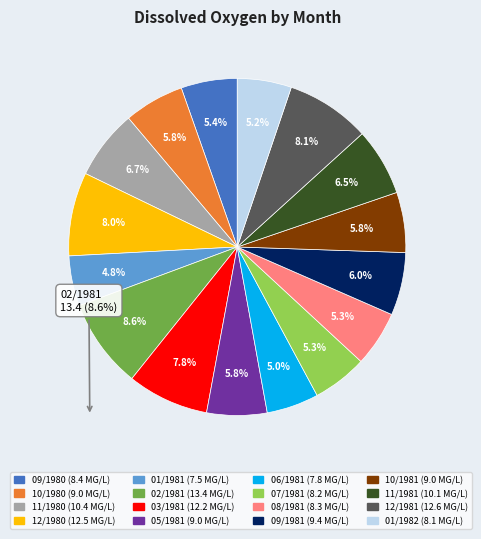

What is the largest slice in the pie chart?

02/1981